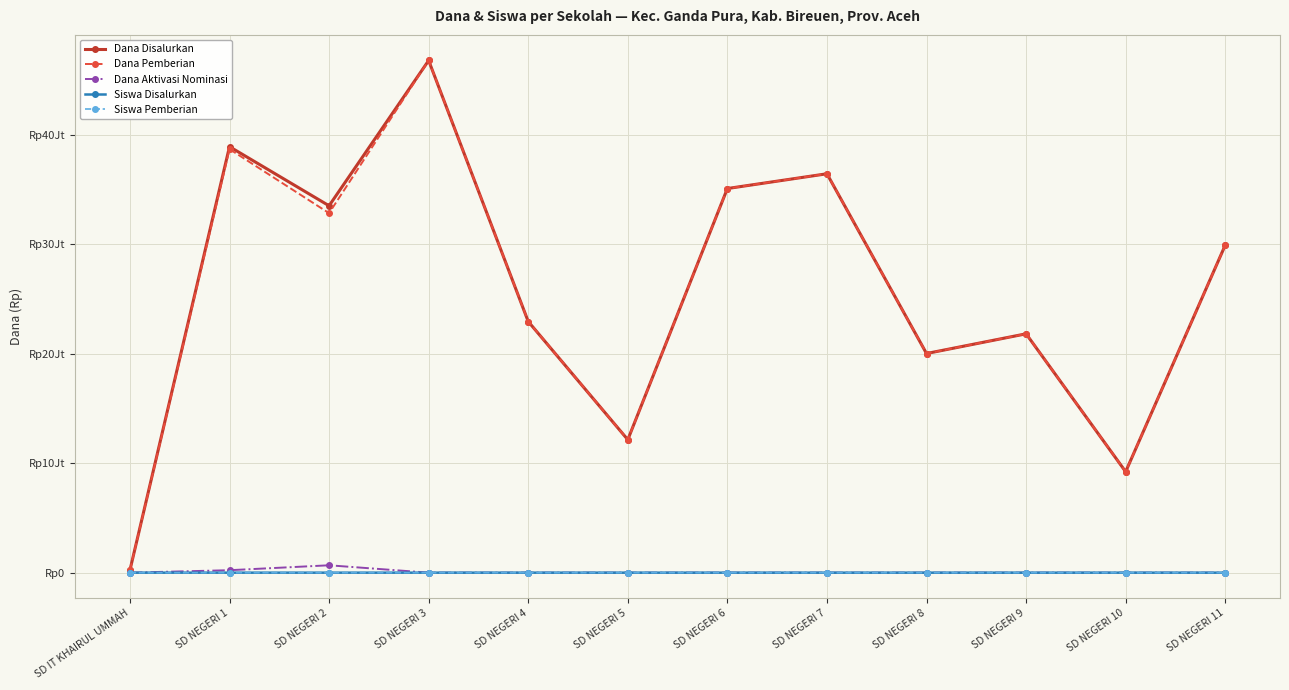

What is the spread (max minus min) of values at SD NEGERI 1?

38924905